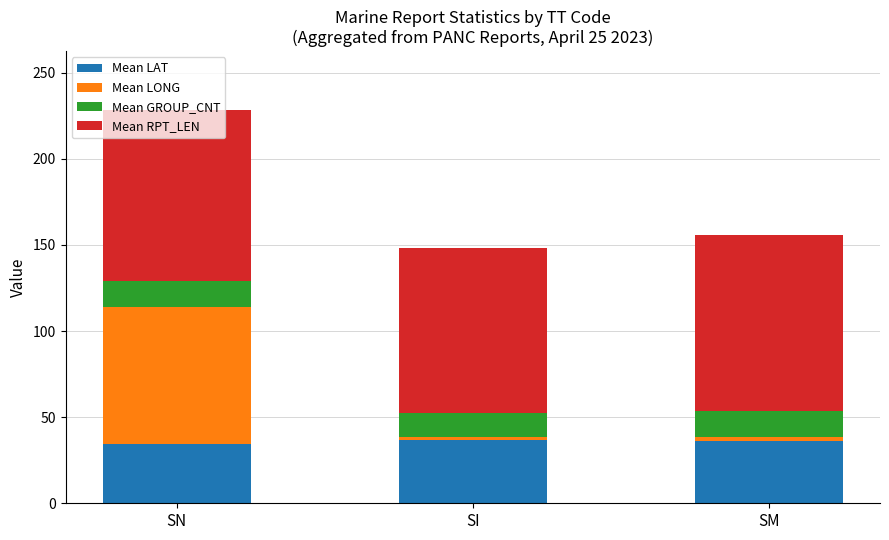

What is the minimum value for Mean LAT?

34.6